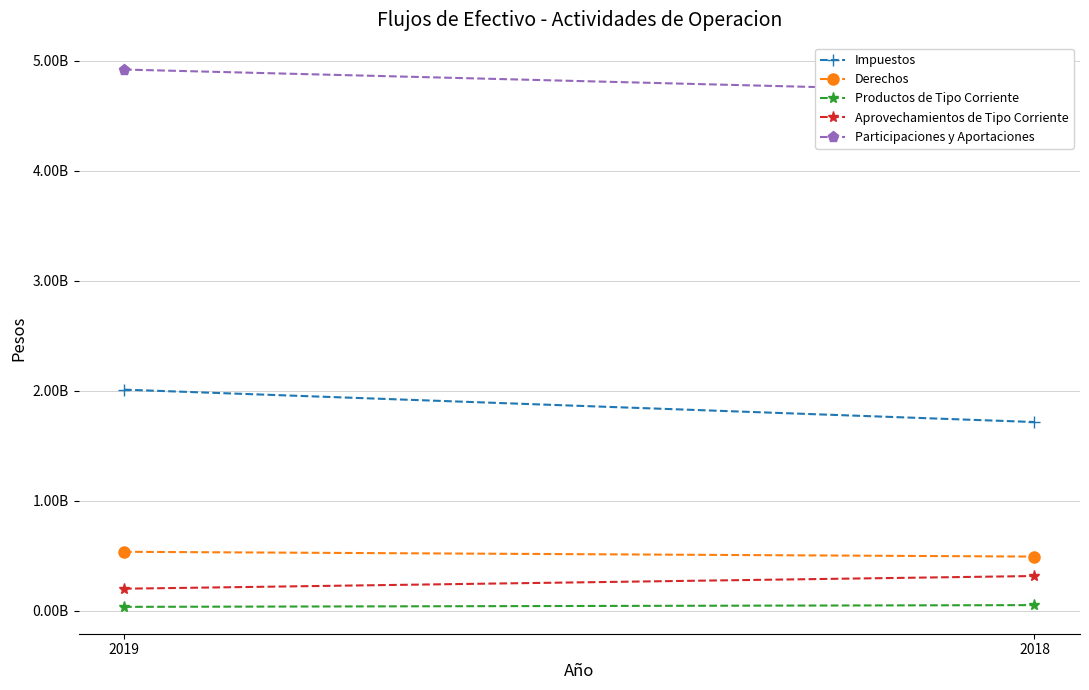

Reading left to right, transcribe all the data shown in this chart.

Impuestos: 2019=2011323440	2018=1716897383
Derechos: 2019=537315282	2018=493759774
Productos de Tipo Corriente: 2019=36780097	2018=52629746
Aprovechamientos de Tipo Corriente: 2019=201760074	2018=317127948
Participaciones y Aportaciones: 2019=4921483430	2018=4712085327